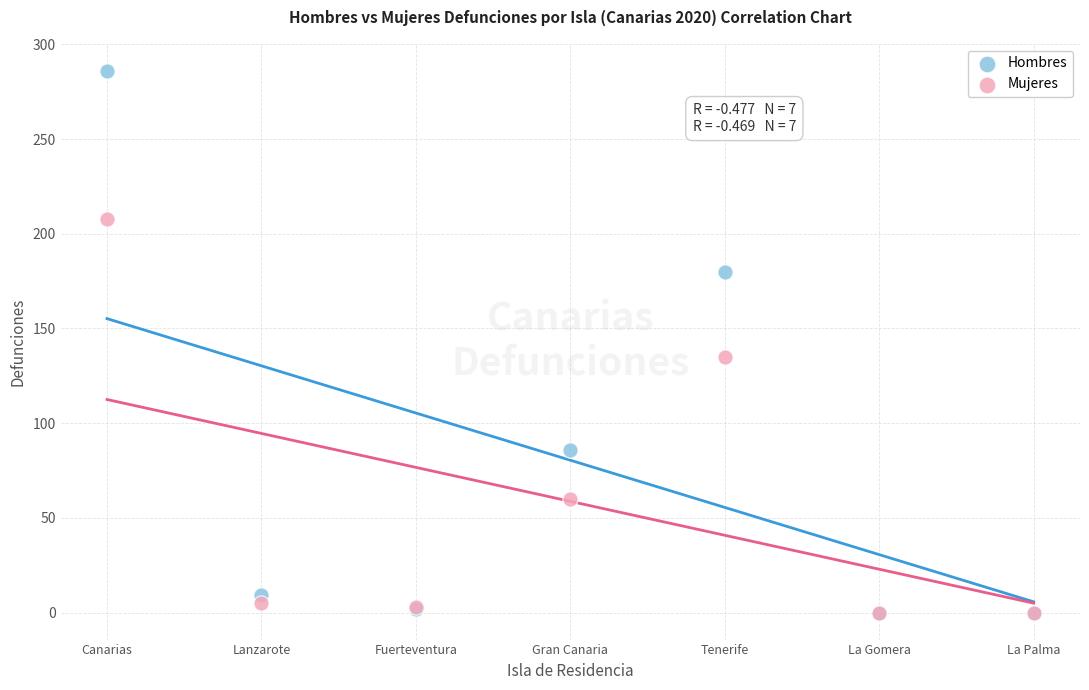

Across all series, what Y value is closest to 143?

135